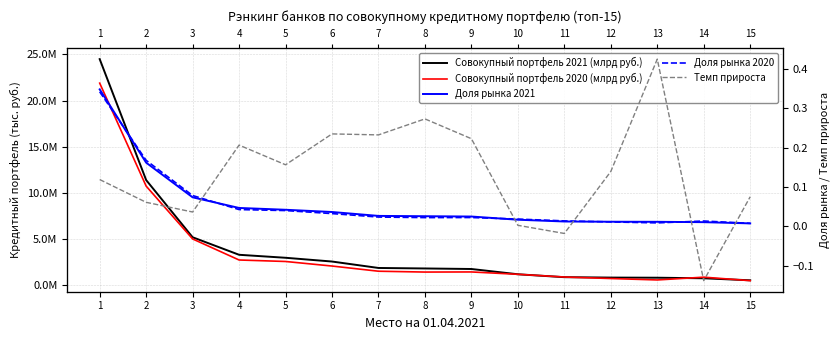

At how many categories does at least one series exceed 1672339?

9